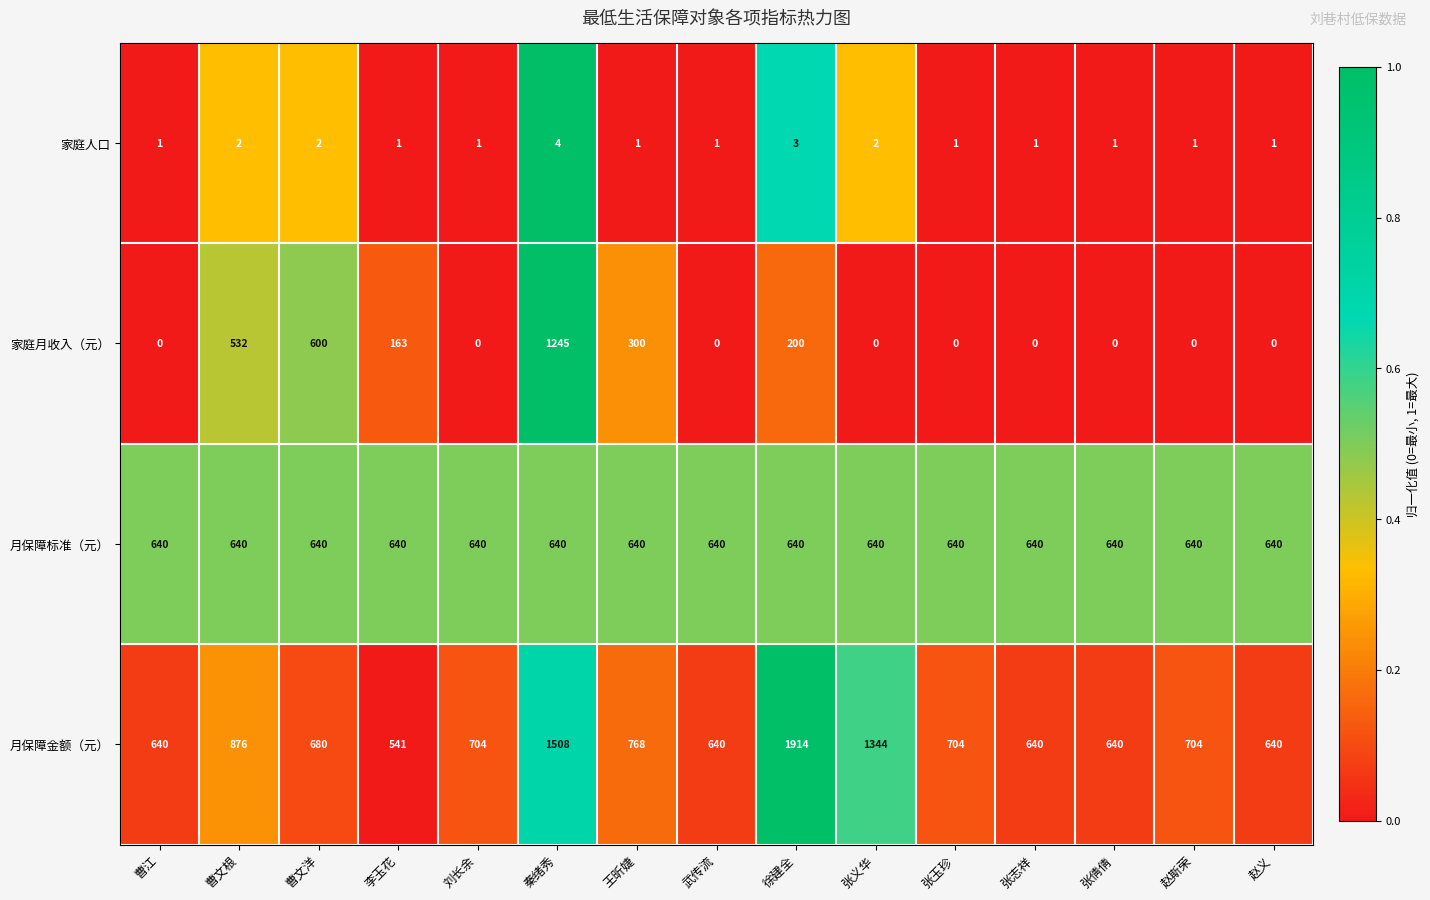

Rank the series at 徐建全 from highest to lowest value.

月保障金额（元）, 月保障标准（元）, 家庭月收入（元）, 家庭人口